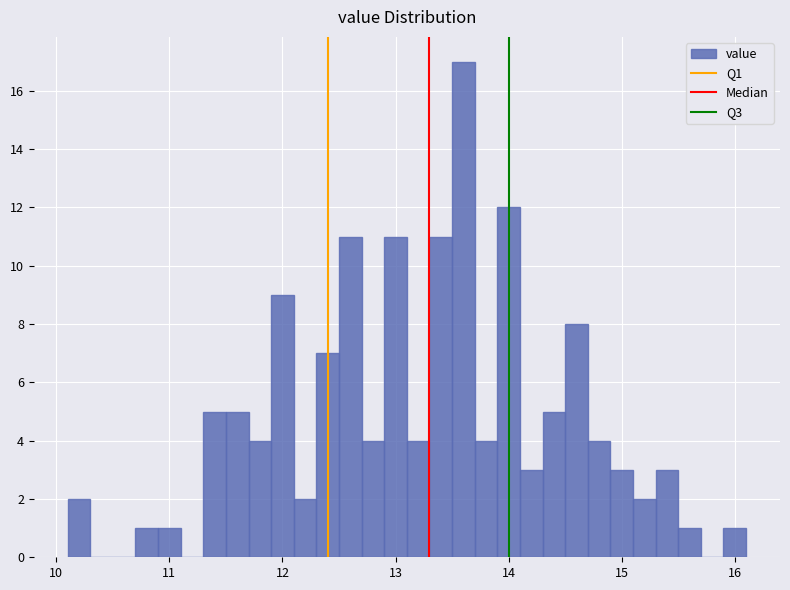

Read against the x-axis, roughly where is the centre of the tallest bar?

13.6